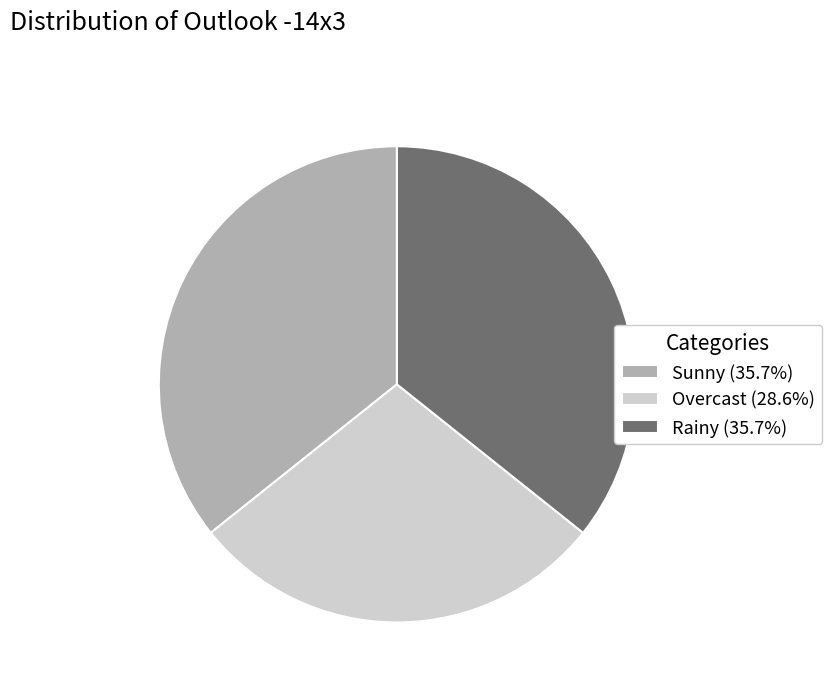

How many segments does this pie chart have?

3